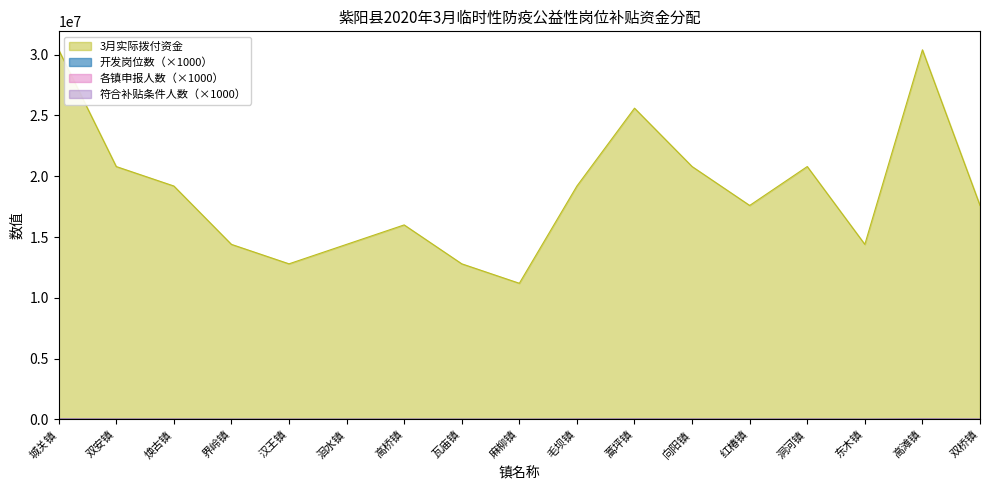

What is the label of the 6th point from the right?

向阳镇